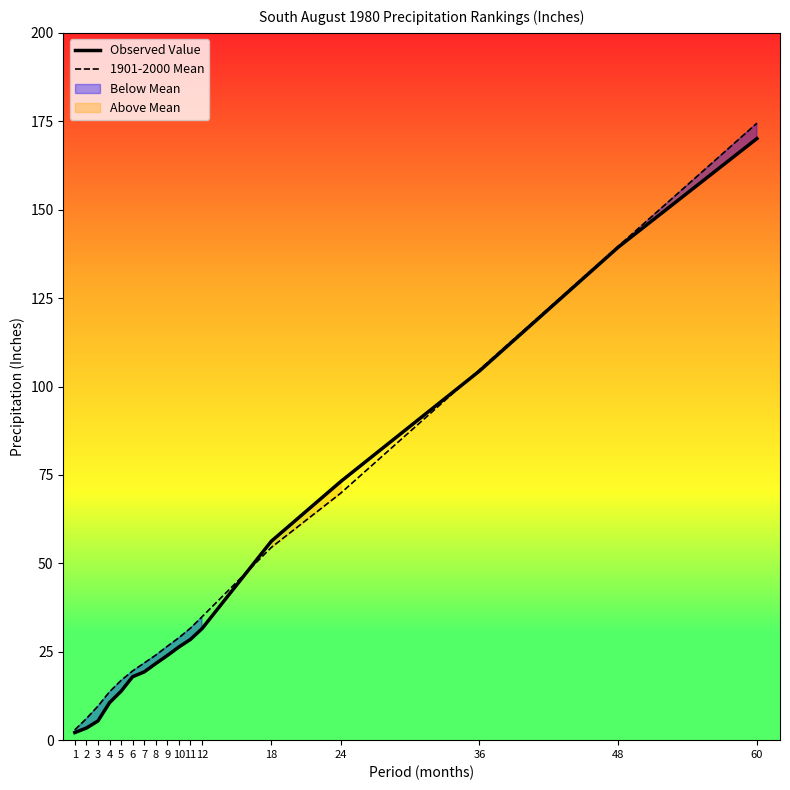

The value of 1901-2000 Mean at 6 is 19.6. True or false?

True